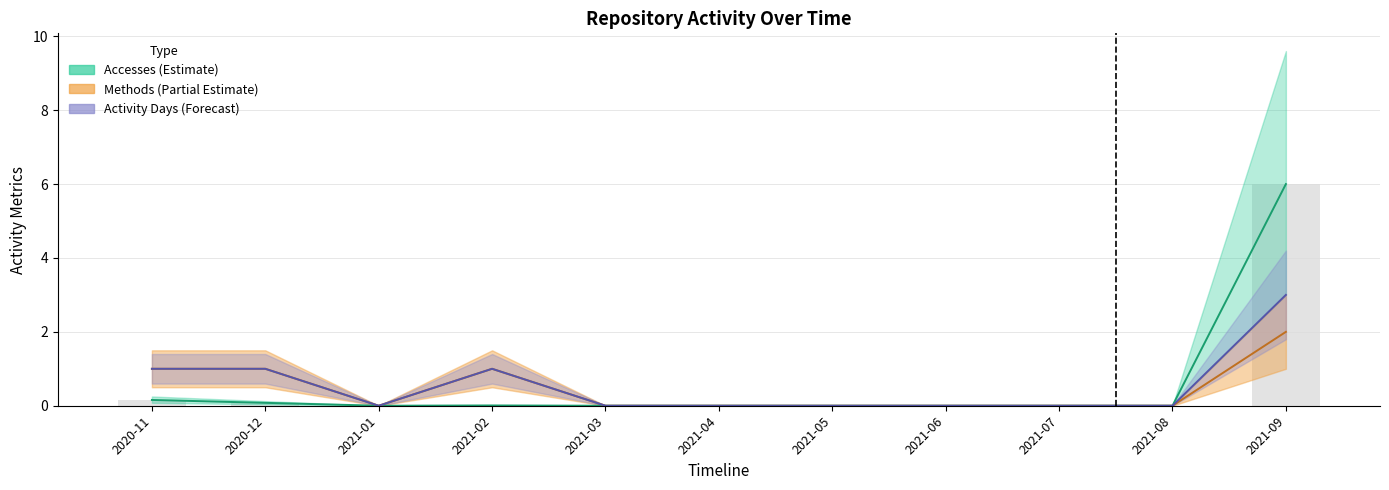

Where is Accesses nearest to the value 3?

2020-11